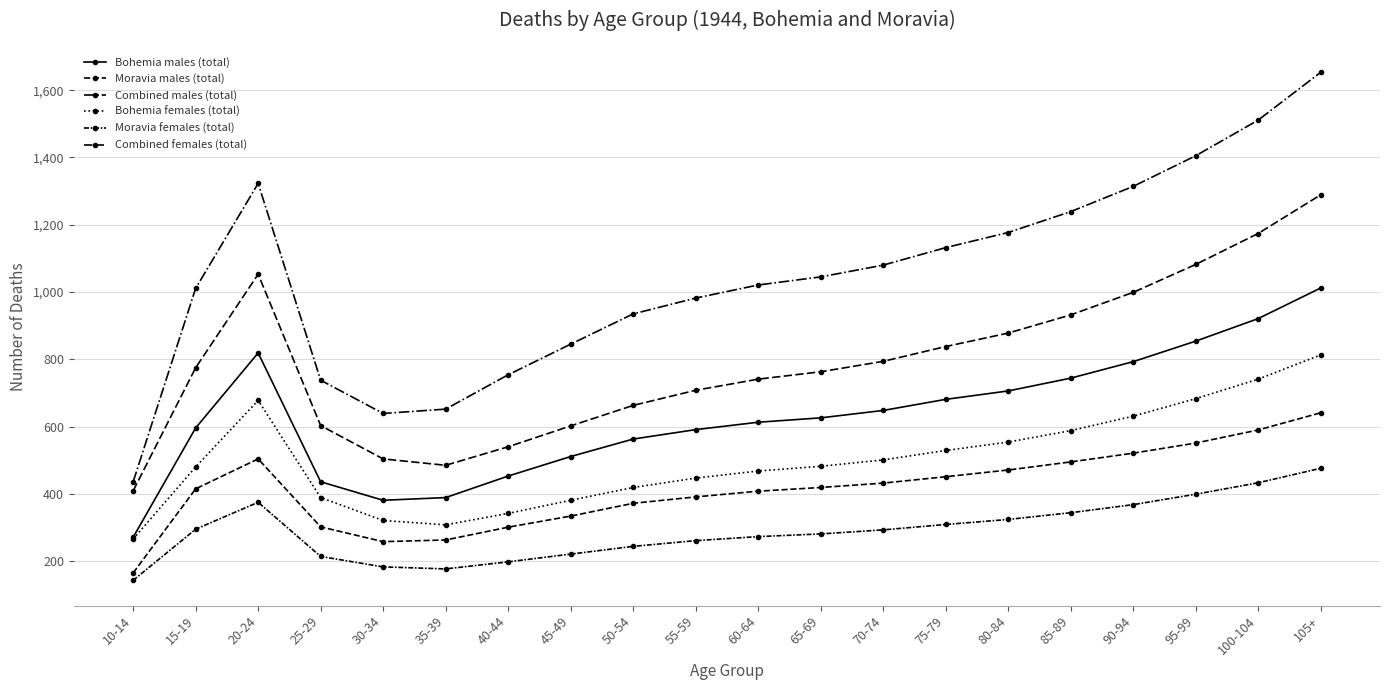

True or false: Combined females (total) and Combined males (total) cross at least once.

False